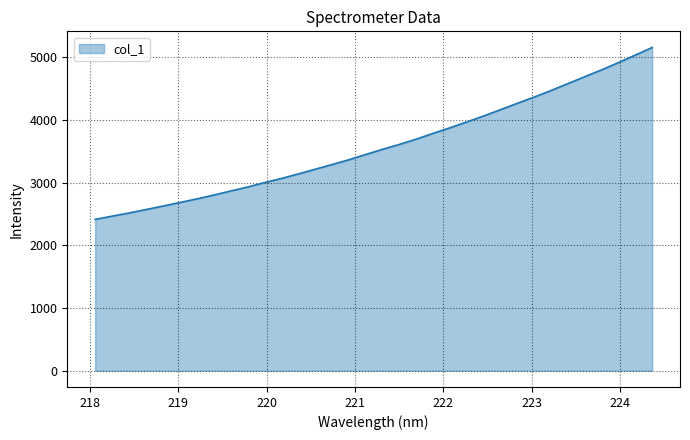

How many lines are shown in the chart?

1